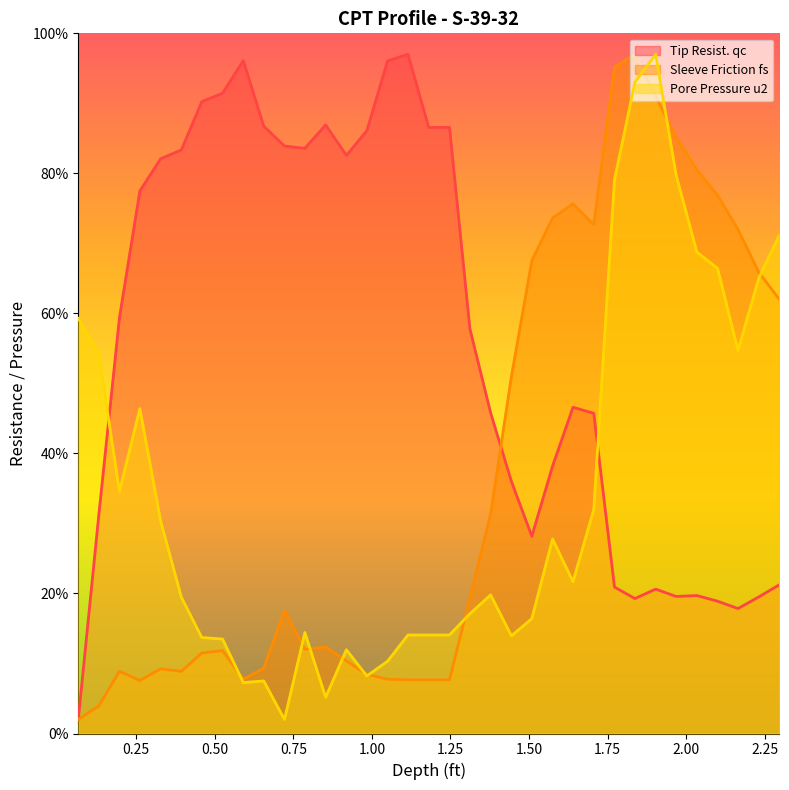

What is the spread (max minus min) of values at 1.05?

88.3